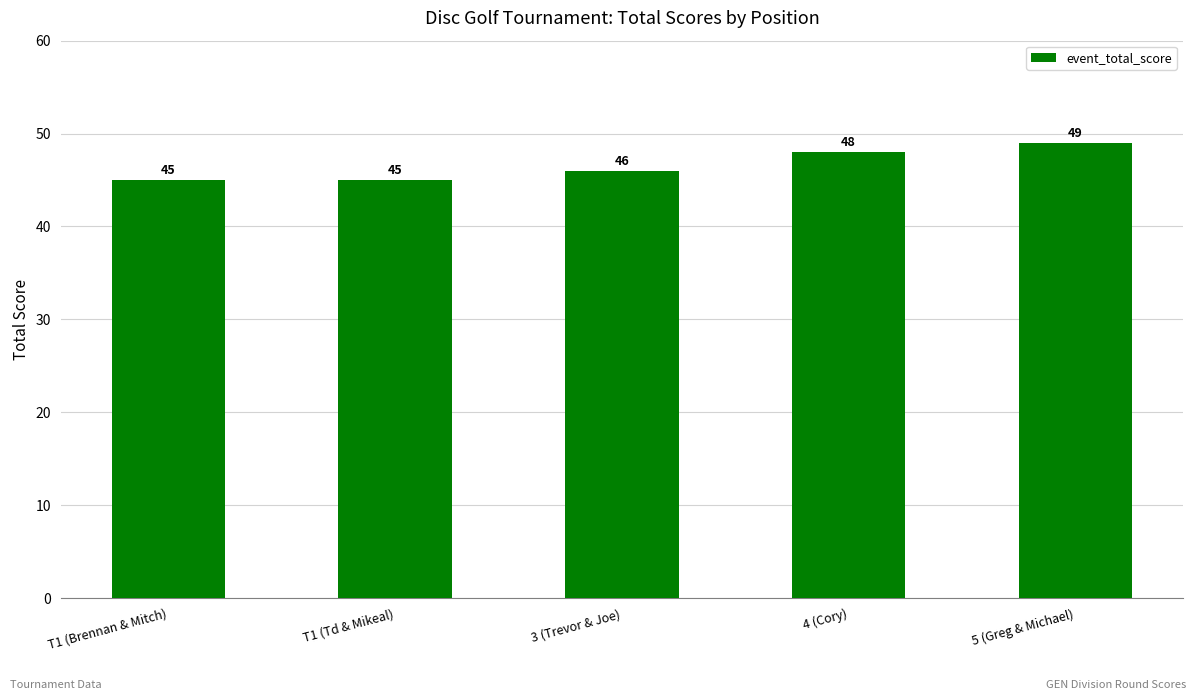

True or false: the data shows 20 at 5 (Greg & Michael).

False